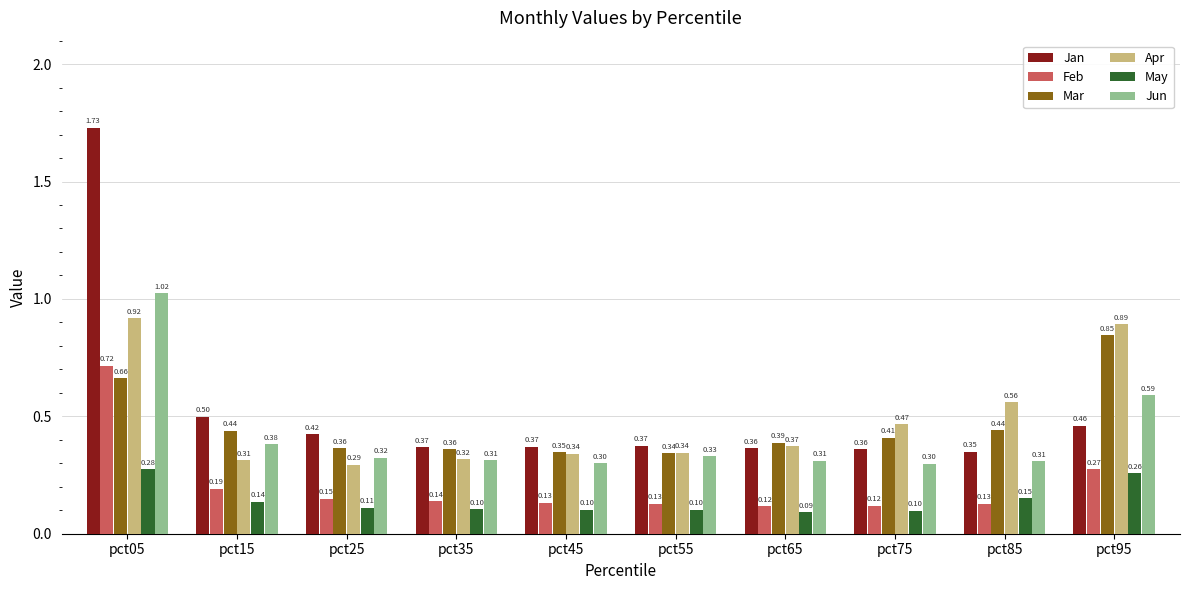

Is the value of Apr at pct55 greater than the value of Jun at pct25?

Yes